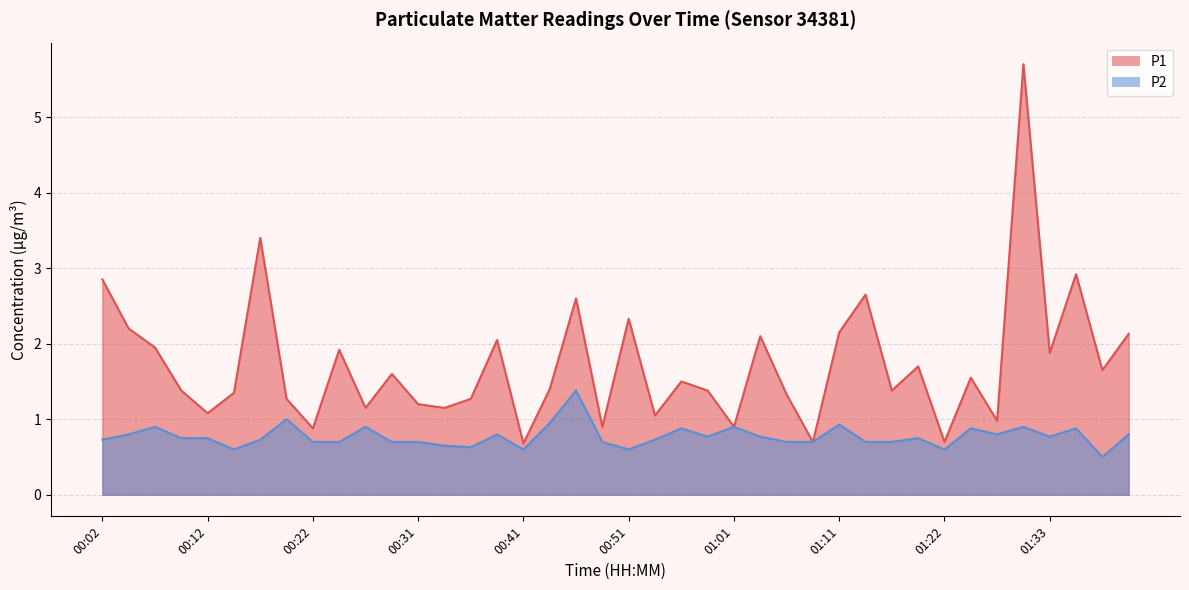

At how many categories does at least one series exceed 1?

33